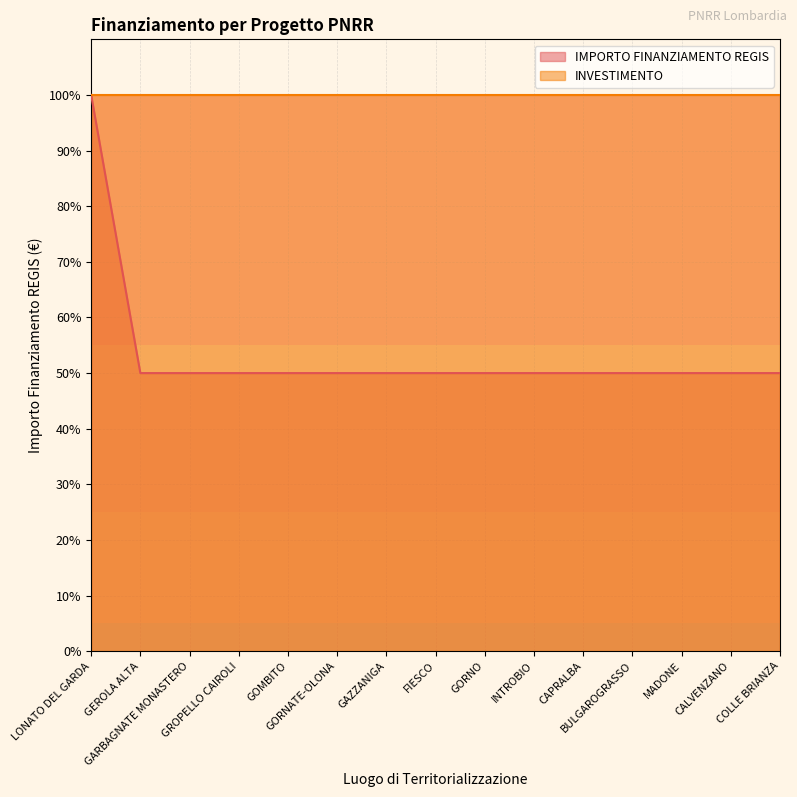

What is the sum of the values at LONATO DEL GARDA and GORNATE-OLONA?

150